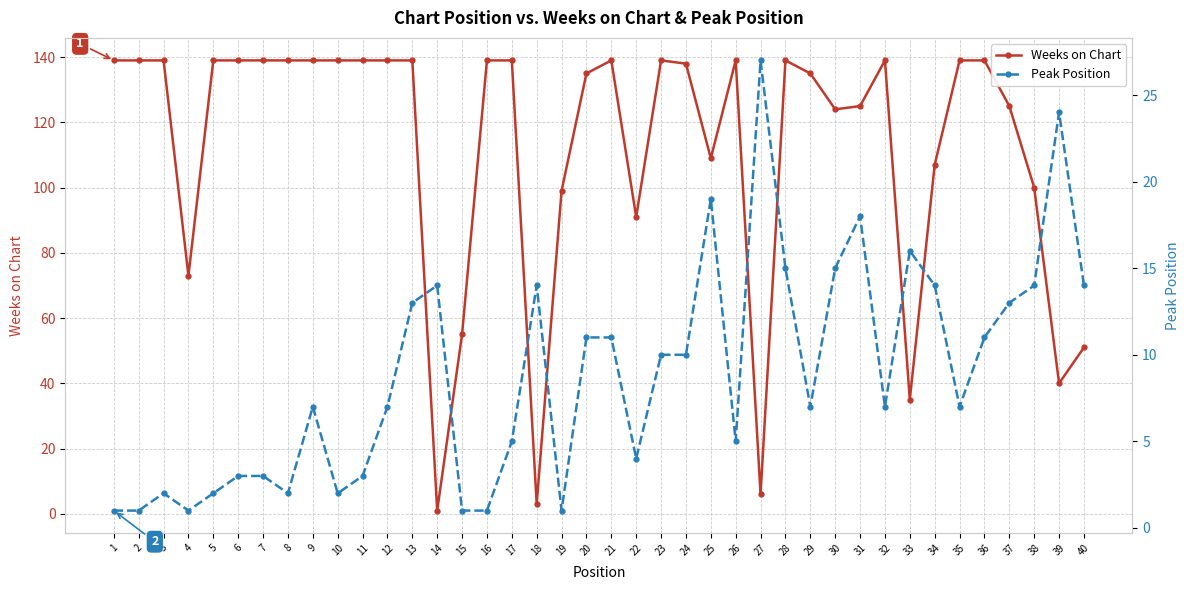

At how many categories does at least one series exceed 101?

29